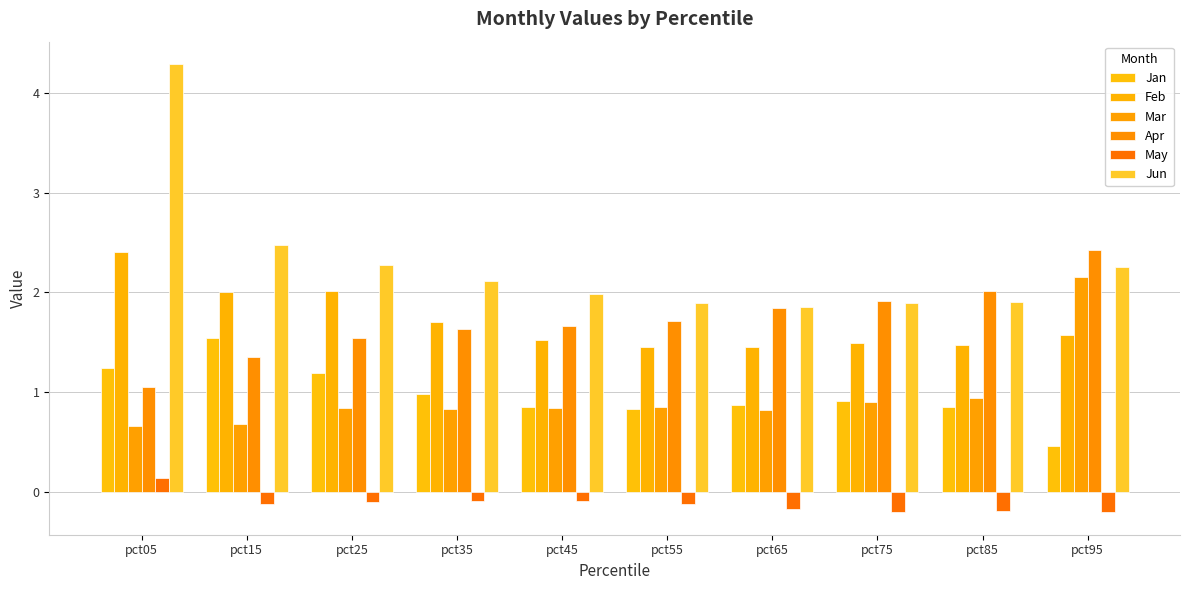

What is the sum of all Jan values?

9.7